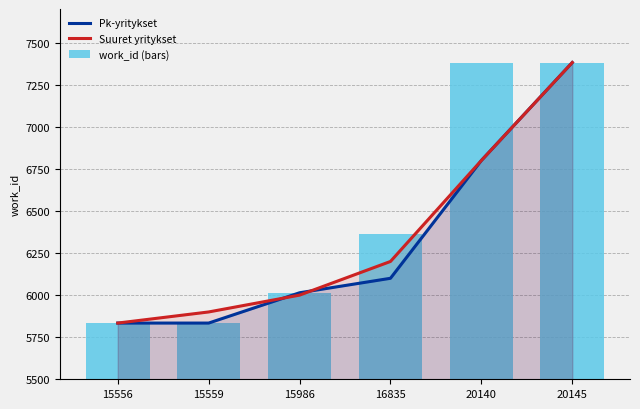

Reading right to left, transcribe all the data shown in this chart.

Pk-yritykset: 7382	6800	6100	6014	5834	5834
Suuret yritykset: 7382	6800	6200	6000	5900	5834
work_id (bars): 7382	7382	6365	6014	5834	5834